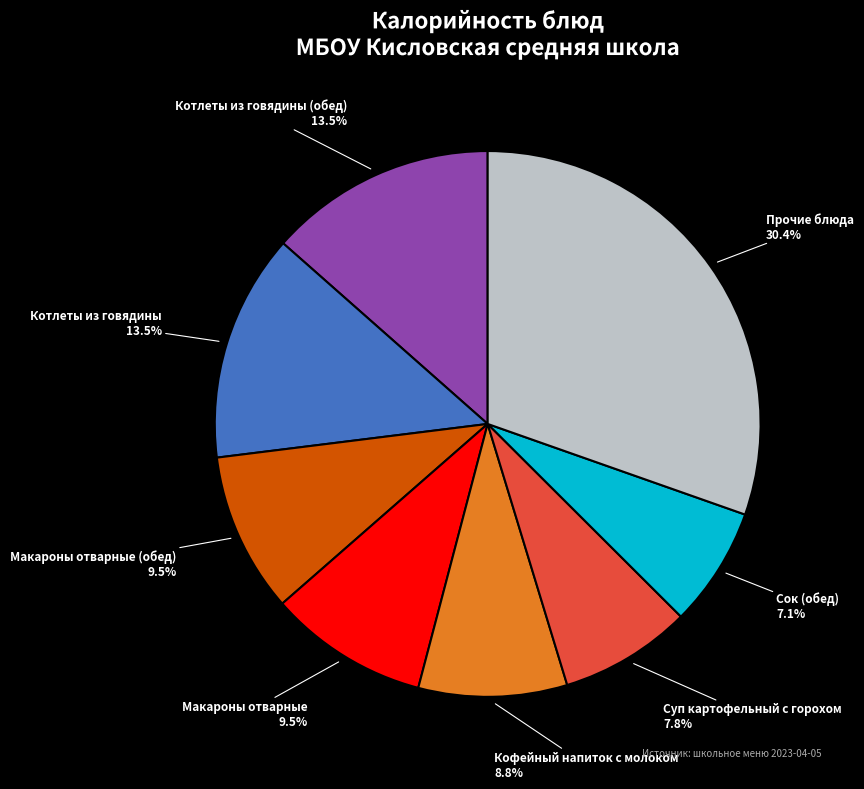

Is there any slice that represents more than half of the pie?

No